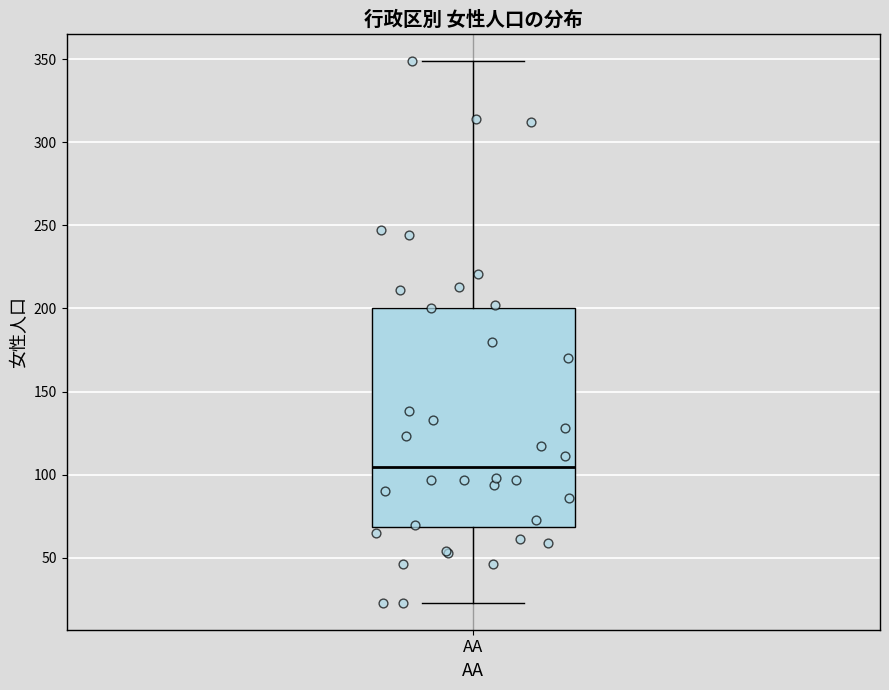

Transcribe this box plot: give where the median line is, the range the box spans, and where the two whiskers end, as read against the y-axis. The values are not printed on the chart, so give them approximately, as read against the axis.

median 105, box 70 to 200, whiskers 25 to 350